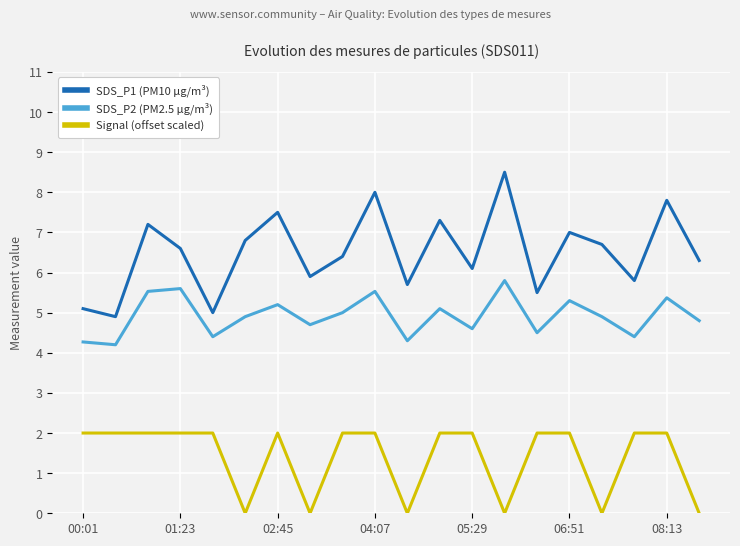

Which series has the widest spread of values?

SDS_P1 (PM10 µg/m³)